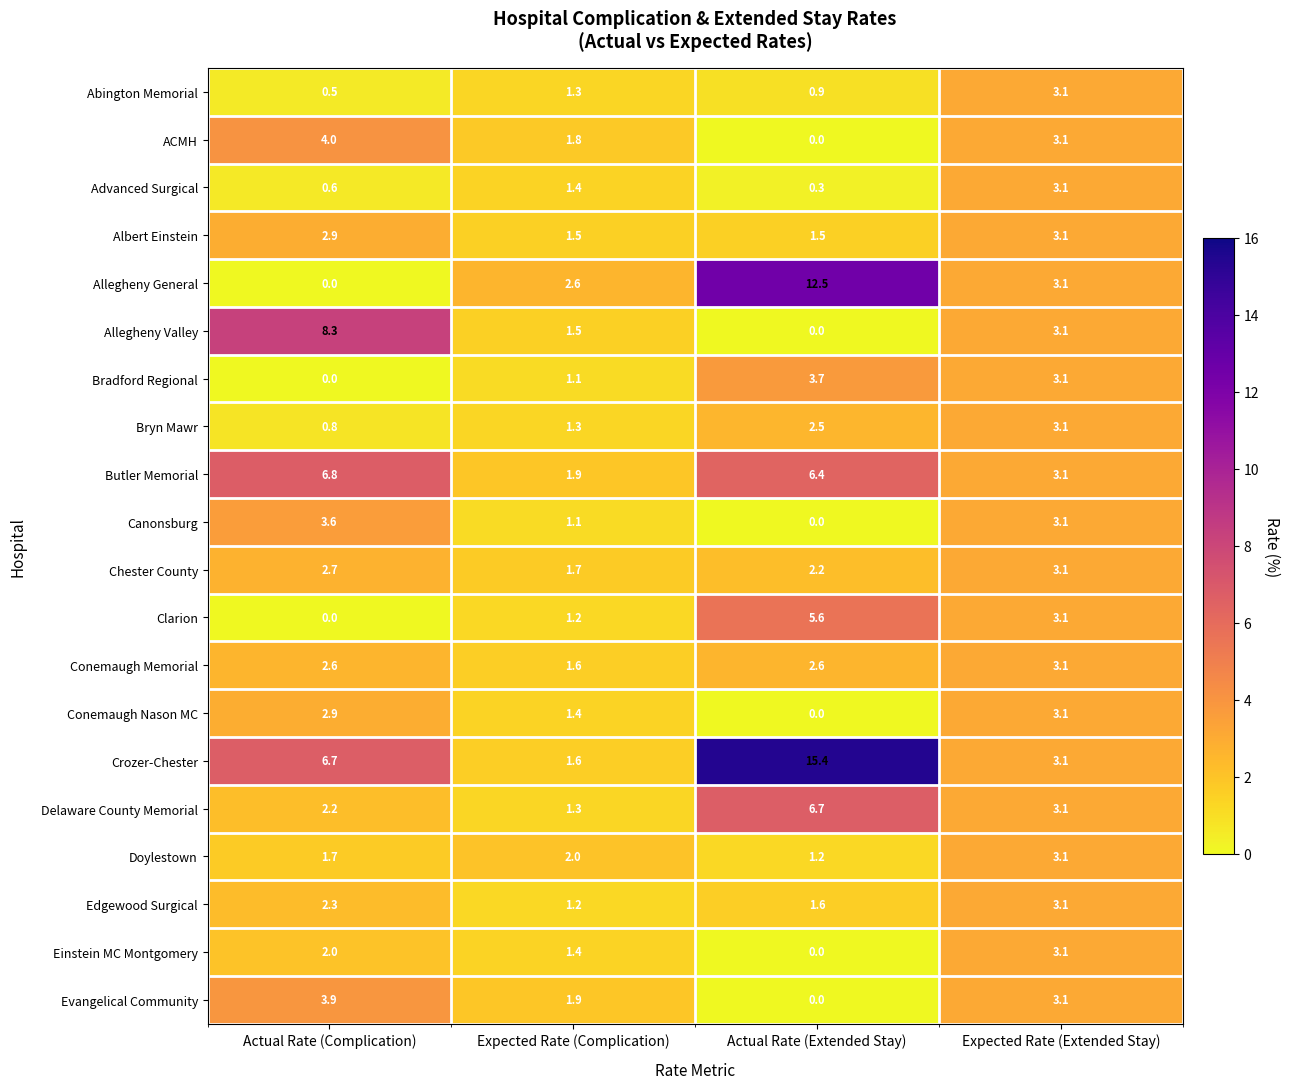

Which series has the largest total across all categories?

Crozer-Chester